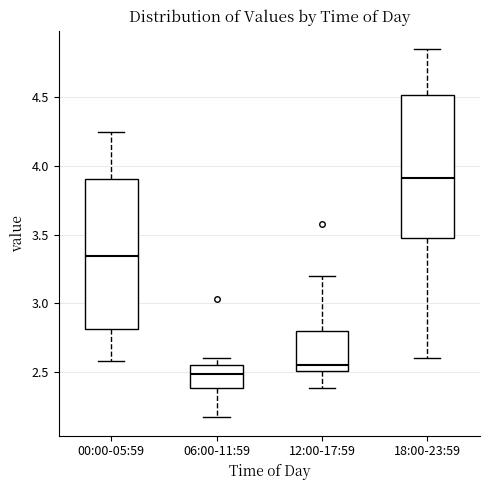

Where does the median line of the box for 18:00-23:59 sit on the y-axis? The values are not printed on the chart, so give them approximately, as read against the axis.

3.90